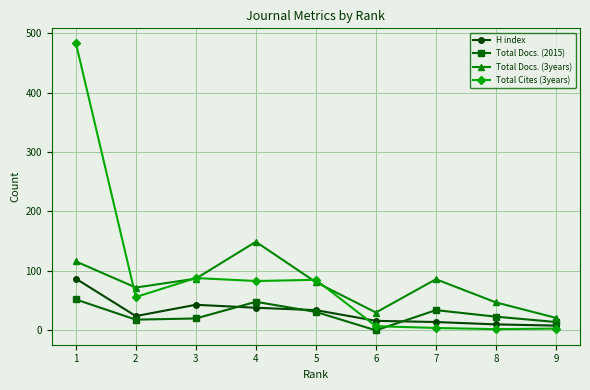

What are all the series names shown in the legend?

H index, Total Docs. (2015), Total Docs. (3years), Total Cites (3years)